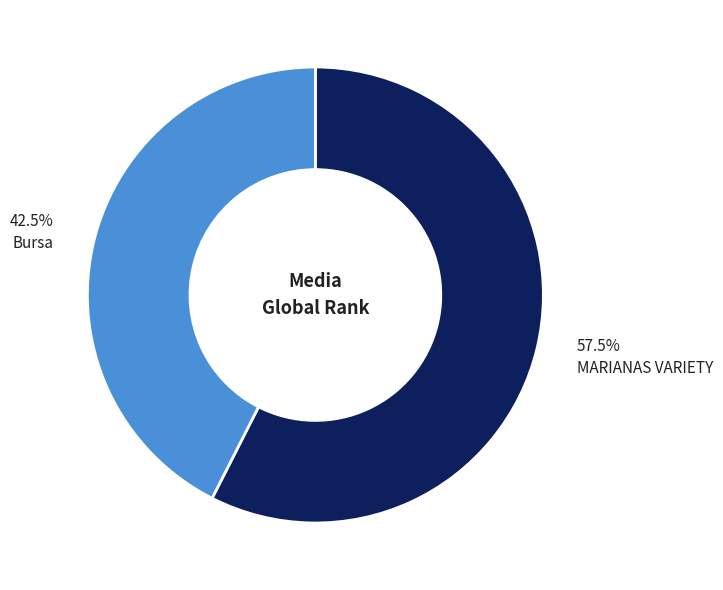

What percentage is NOT represented by Bursa?

57.5%